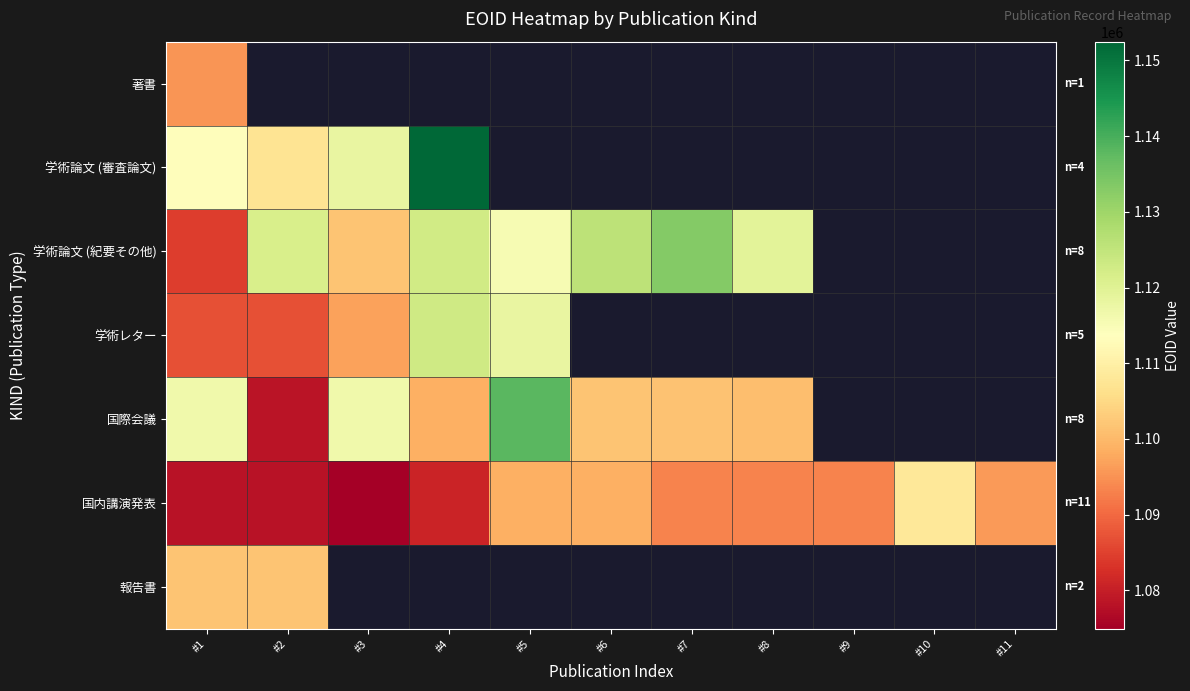

Which series has the largest total across all categories?

国内講演発表